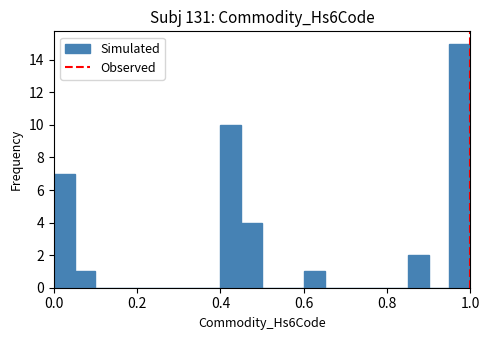

Around what value on the x-axis is the tallest bar? Give the approximate position of its centre, as read against the axis.

0.98